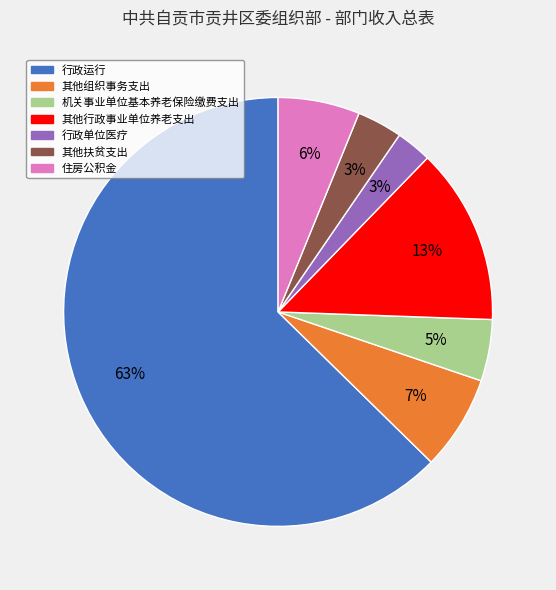

Does 行政运行 represent more than half of the total?

Yes